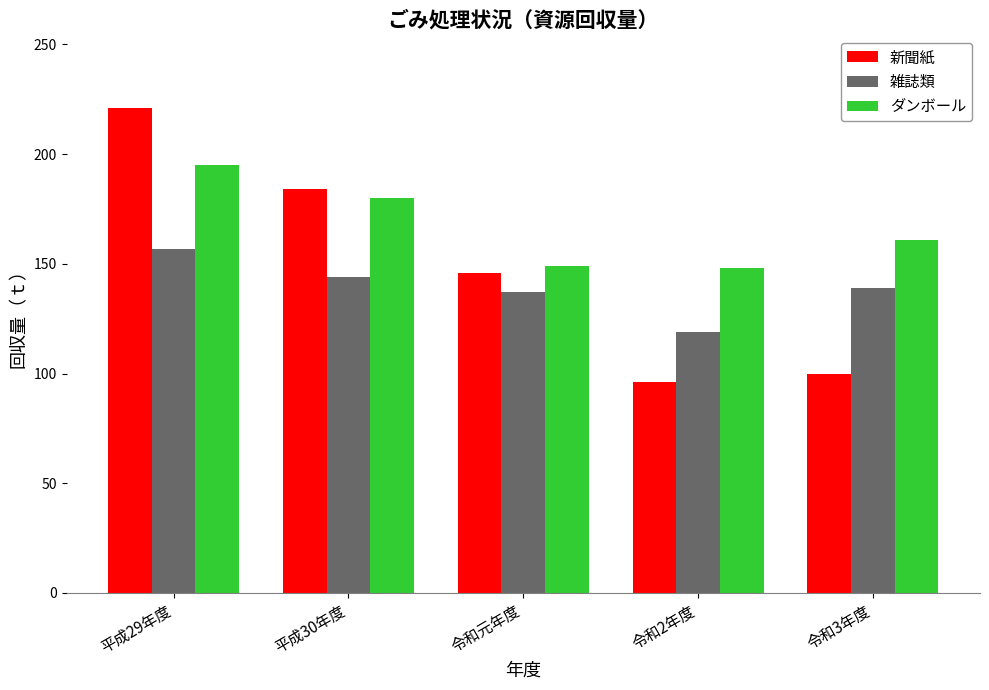

What are all the series names shown in the legend?

新聞紙, 雑誌類, ダンボール